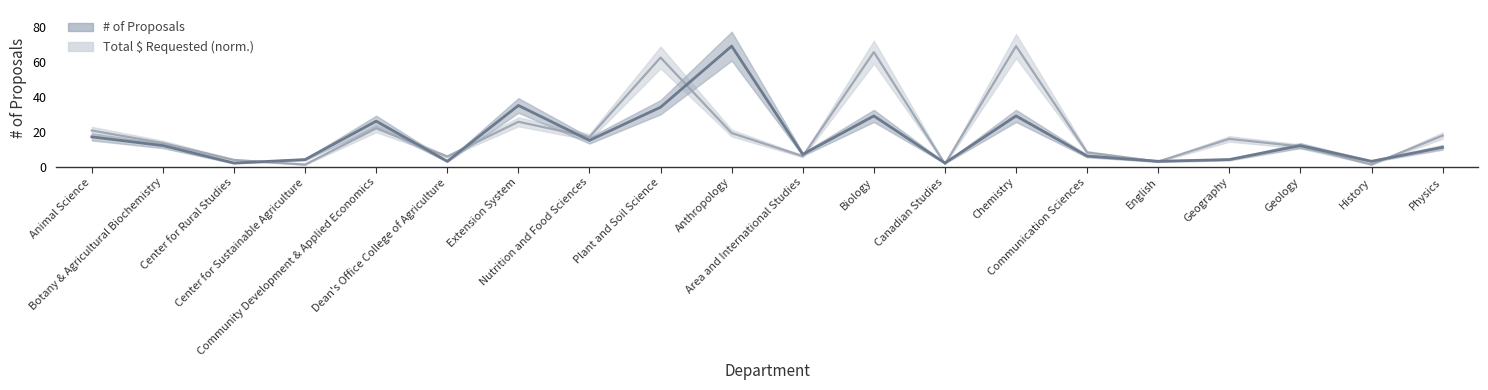

Reading left to right, list all the values displayed in this chart.

Total $ Requested (normalized): Animal Science=20.6	Botany & Agricultural Biochemistry=13.5	Center for Rural Studies=3.8	Center for Sustainable Agriculture=1.1	Community Development & Applied Economics=21.9	Dean's Office College of Agriculture=5.7	Extension System=25.7	Nutrition and Food Sciences=16.9	Plant and Soil Science=62.5	Anthropology=19.2	Area and International Studies=5.9	Biology=65.6	Canadian Studies=1.5	Chemistry=69.0	Communication Sciences=8.1	English=2.9	Geography=15.8	Geology=11.5	History=1.2	Physics=17.7
# of Proposals: Animal Science=17.0	Botany & Agricultural Biochemistry=12.0	Center for Rural Studies=2.0	Center for Sustainable Agriculture=4.0	Community Development & Applied Economics=26.0	Dean's Office College of Agriculture=3.0	Extension System=35.0	Nutrition and Food Sciences=15.0	Plant and Soil Science=34.0	Anthropology=69.0	Area and International Studies=7.0	Biology=29.0	Canadian Studies=2.0	Chemistry=29.0	Communication Sciences=6.0	English=3.0	Geography=4.0	Geology=12.0	History=3.0	Physics=11.0